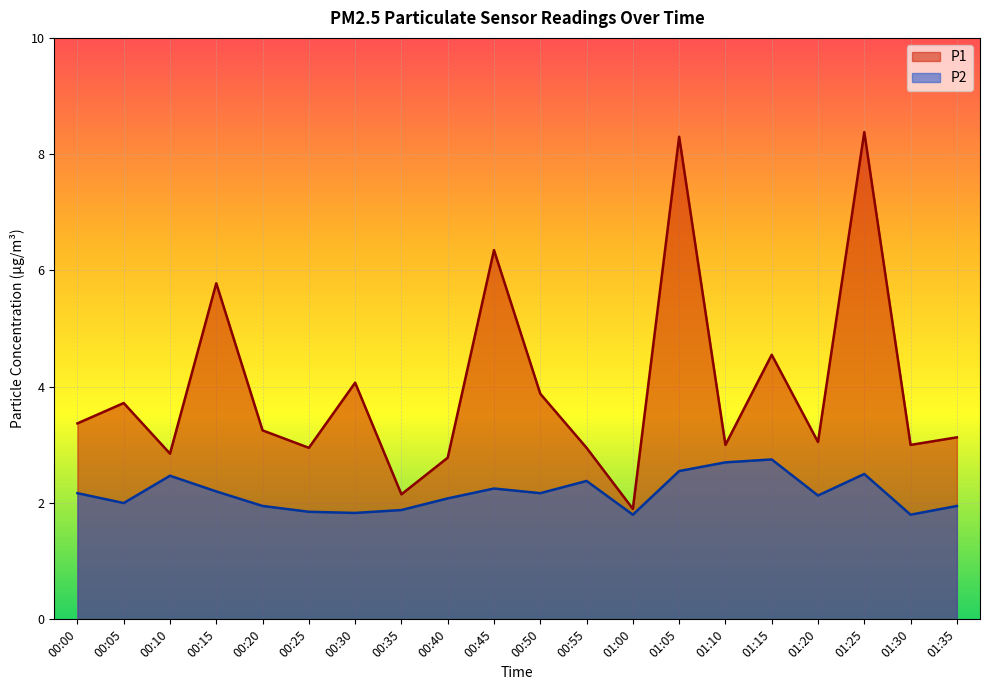

How many lines are shown in the chart?

2